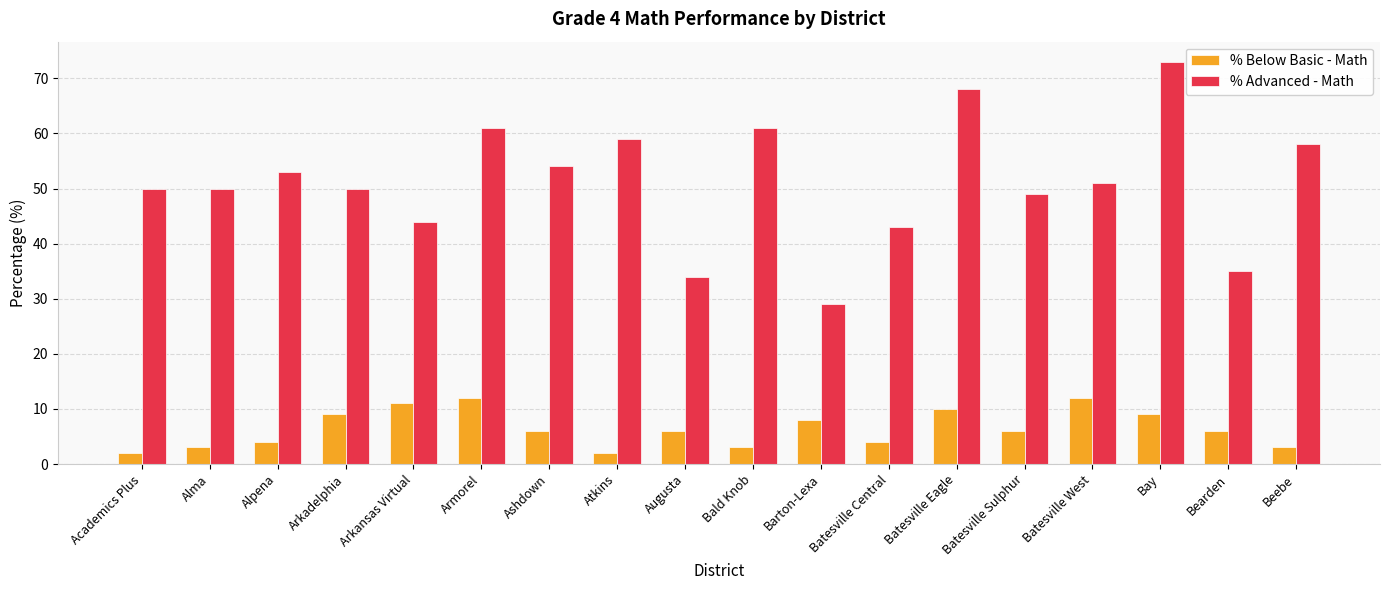

Reading left to right, extract all data points from this chart.

% Below Basic - Math: Academics Plus=2	Alma=3	Alpena=4	Arkadelphia=9	Arkansas Virtual=11	Armorel=12	Ashdown=6	Atkins=2	Augusta=6	Bald Knob=3	Barton-Lexa=8	Batesville Central=4	Batesville Eagle=10	Batesville Sulphur=6	Batesville West=12	Bay=9	Bearden=6	Beebe=3
% Advanced - Math: Academics Plus=50	Alma=50	Alpena=53	Arkadelphia=50	Arkansas Virtual=44	Armorel=61	Ashdown=54	Atkins=59	Augusta=34	Bald Knob=61	Barton-Lexa=29	Batesville Central=43	Batesville Eagle=68	Batesville Sulphur=49	Batesville West=51	Bay=73	Bearden=35	Beebe=58